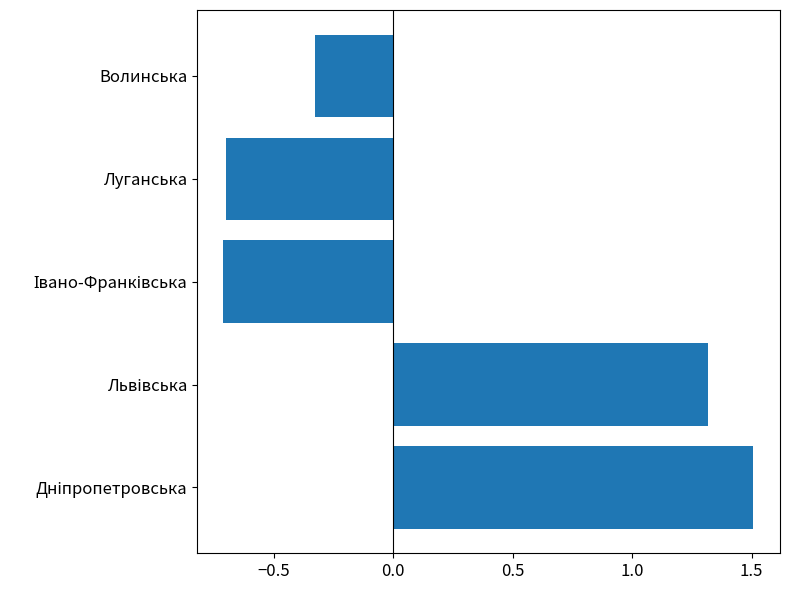

At which label is the value closest to 0?

Волинська